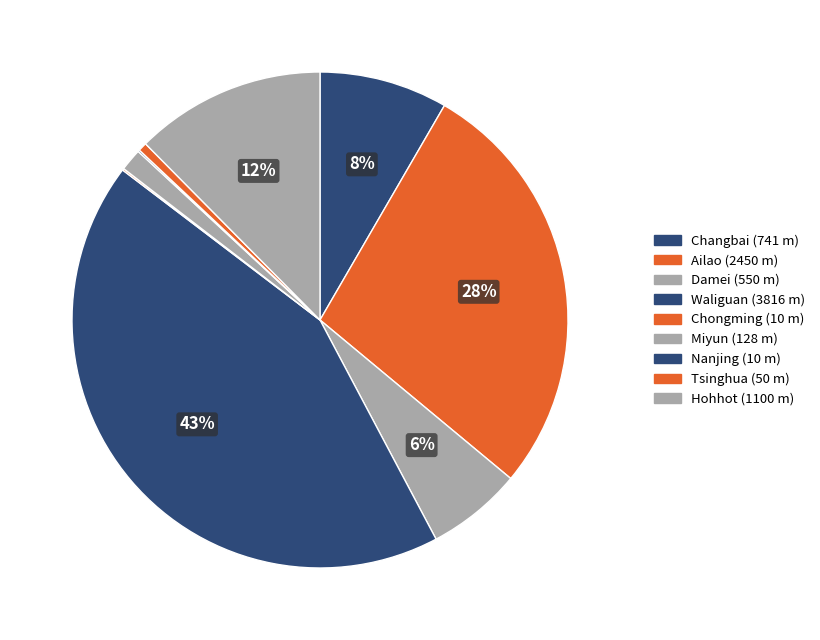

Count the number of slices in the pie.

9